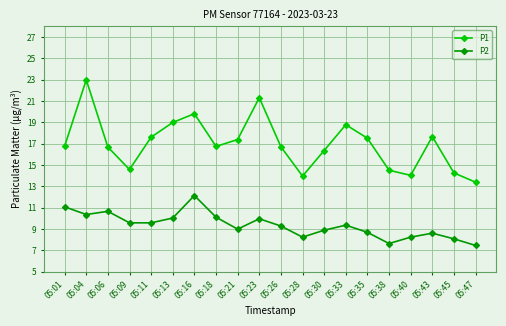

What is the highest value of the P2 series?

12.1